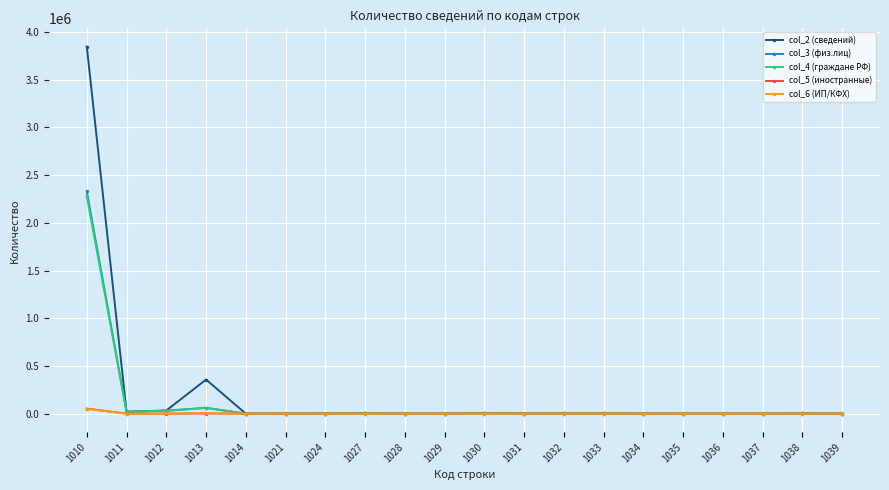

What is the total value across all series at 1033?

9238